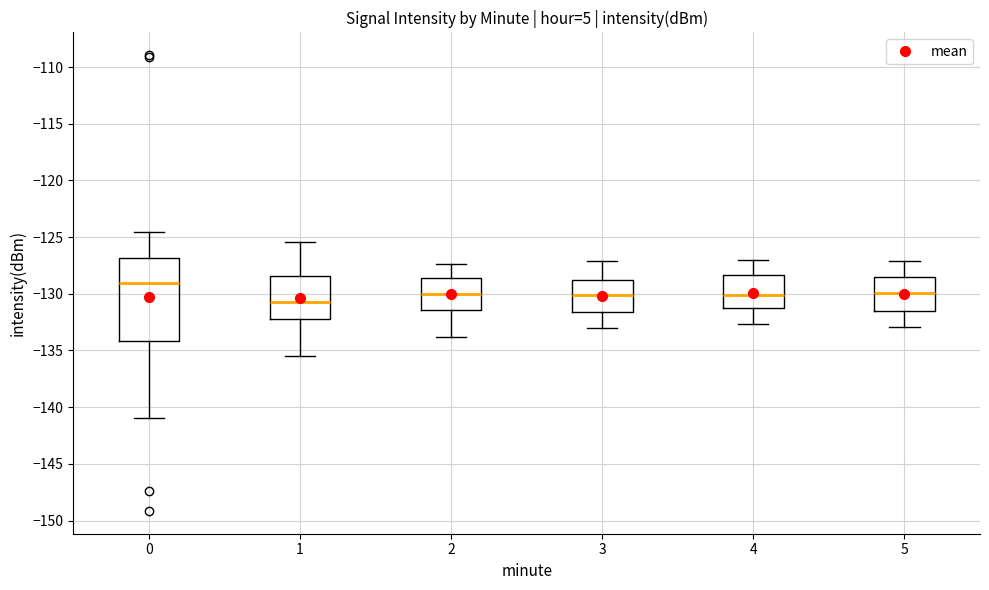

Which box has the highest median line?

0